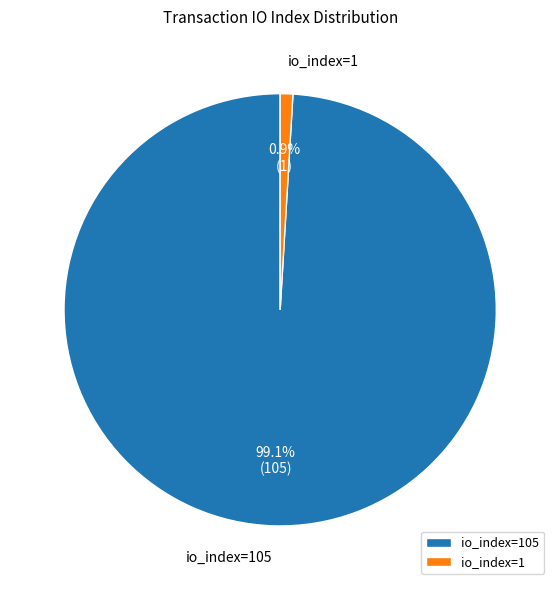

Count the number of slices in the pie.

2